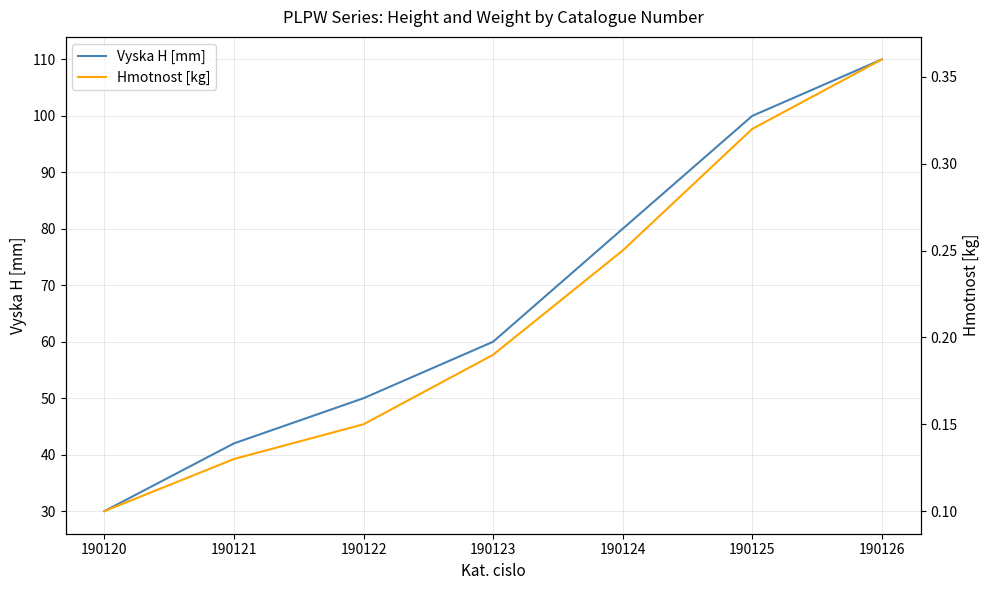

What is the difference between the maximum and second lowest values in the Vyska H [mm] series?

68